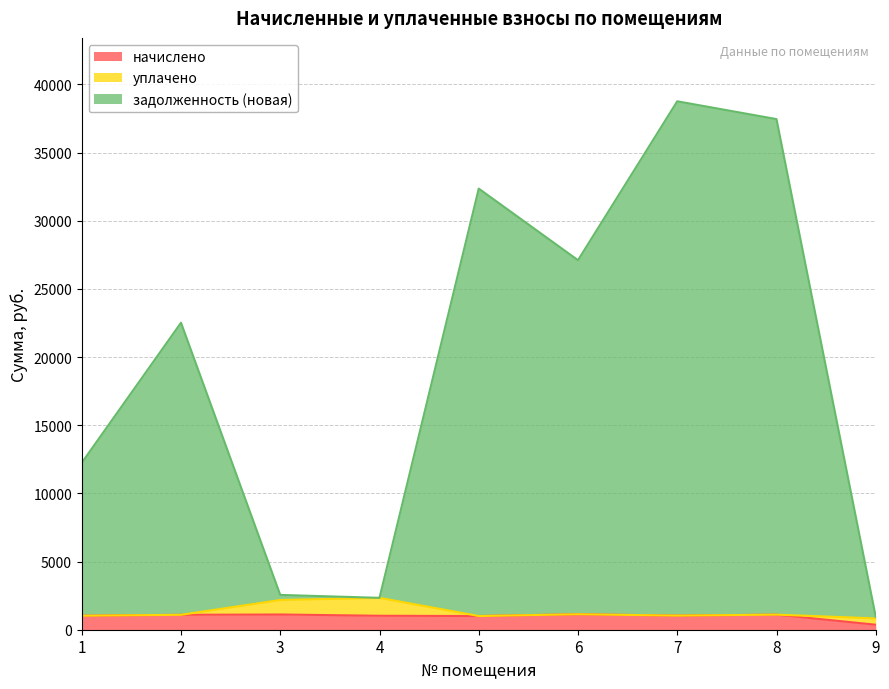

Rank the categories by начислено value from highest to lowest.

6, 3, 8, 2, 7, 1, 4, 5, 9